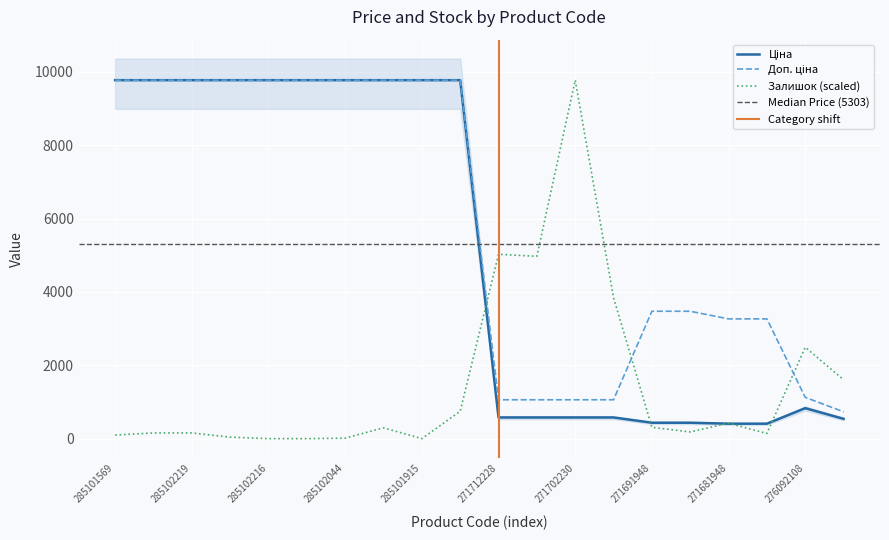

What is the sum of the Доп. ціна values at 285101915 and 271712227?

10835.5